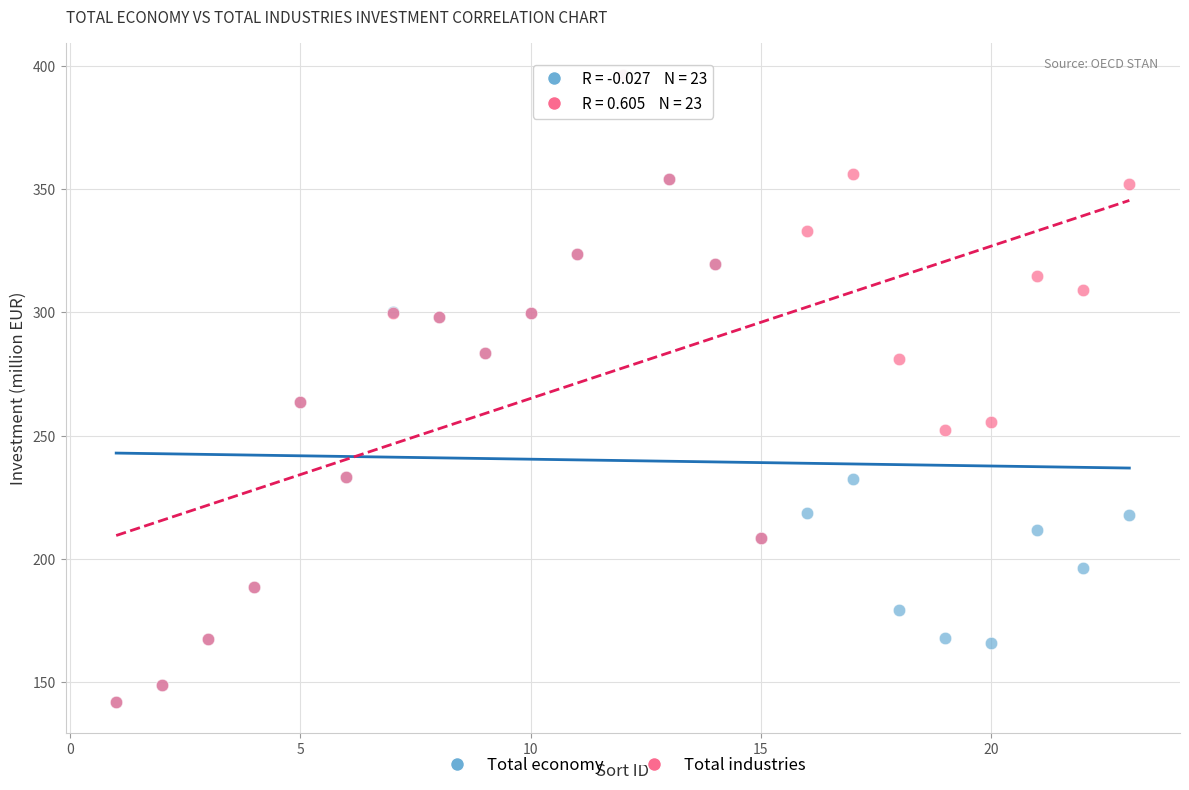

What are all the series names shown in the legend?

Total economy, Total industries